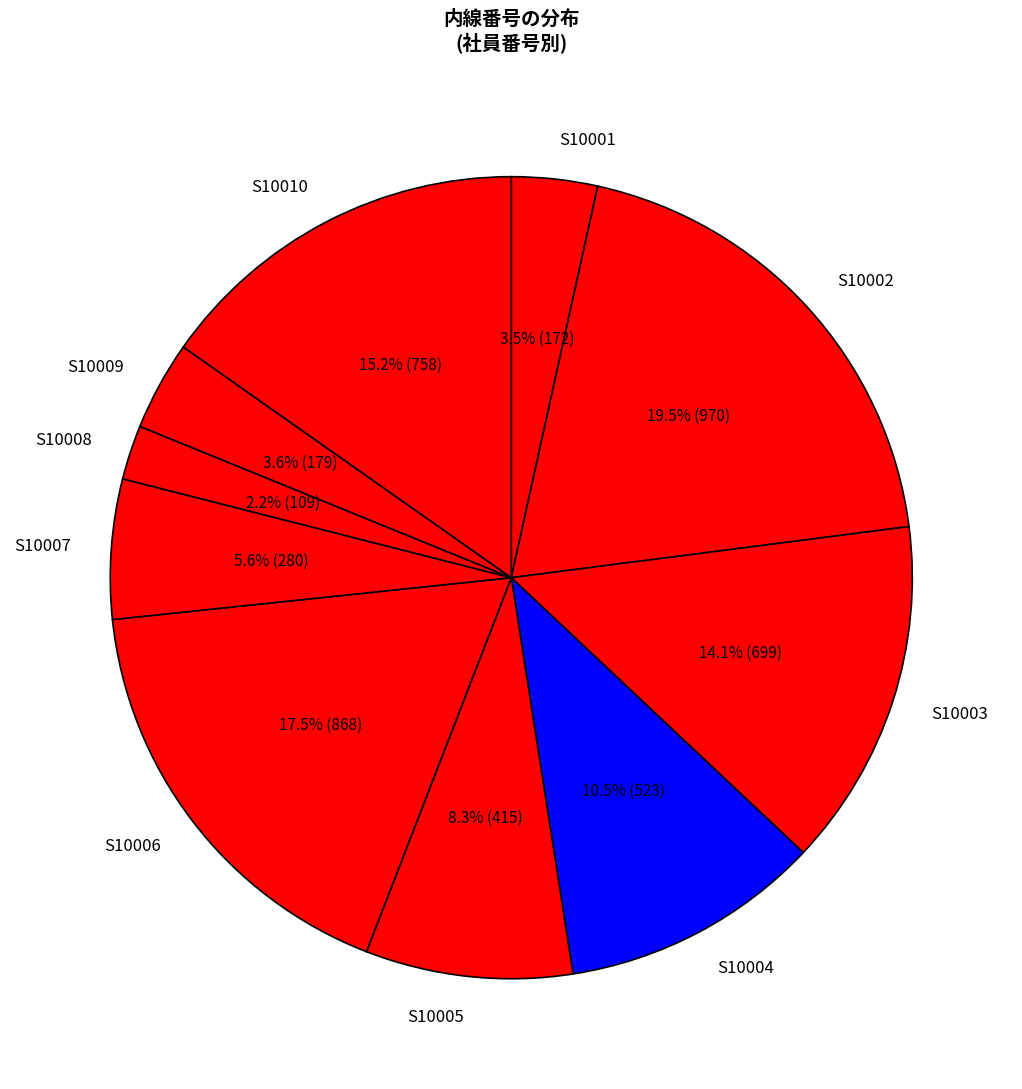

What is the largest slice in the pie chart?

S10002